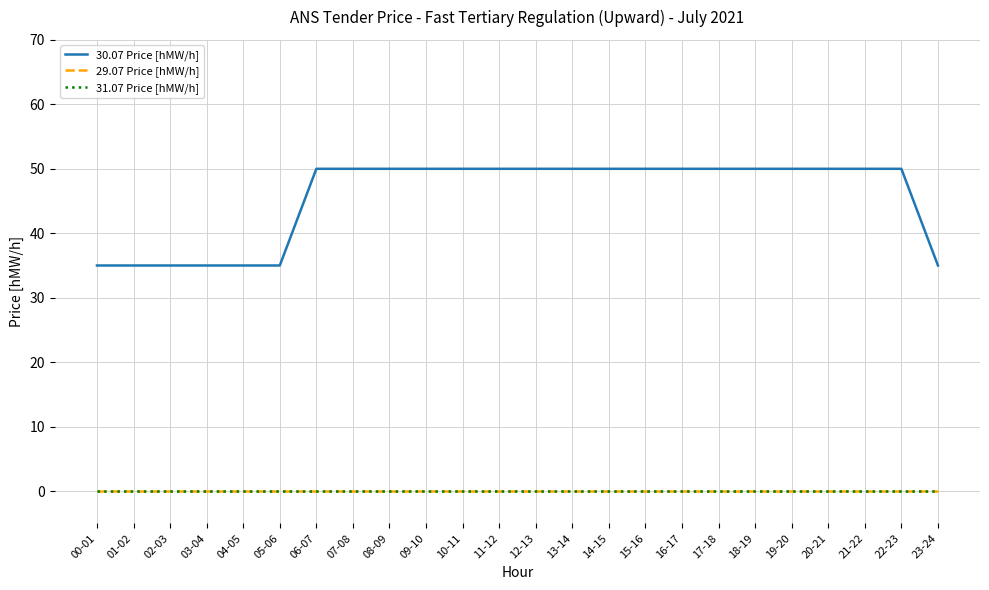

Is this an area chart (filled region under the line)?

No